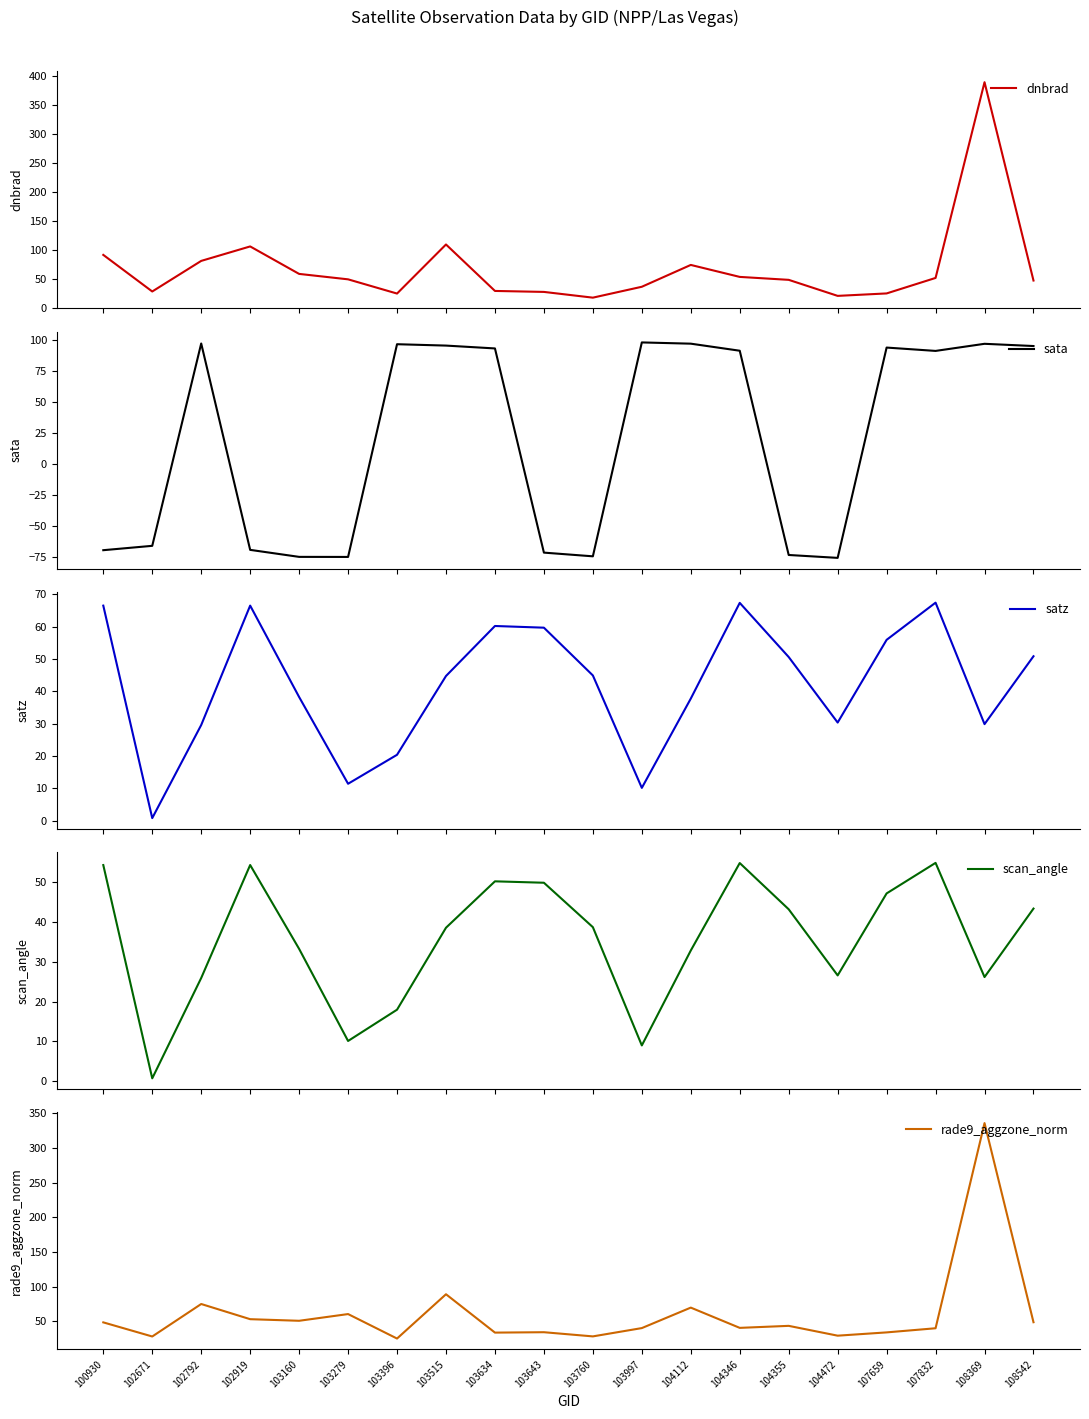

How many intersections are there between dnbrad and scan_angle?

6